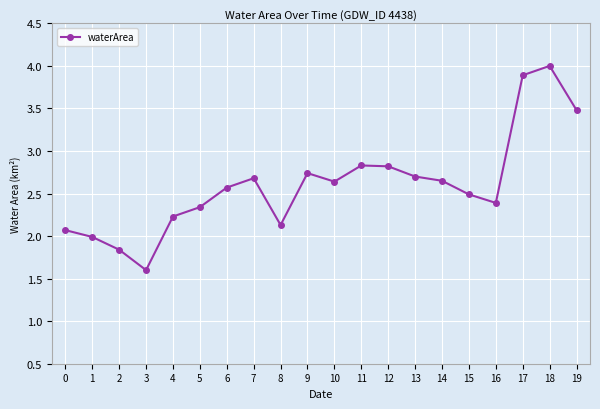

How many categories are shown in the chart?

20